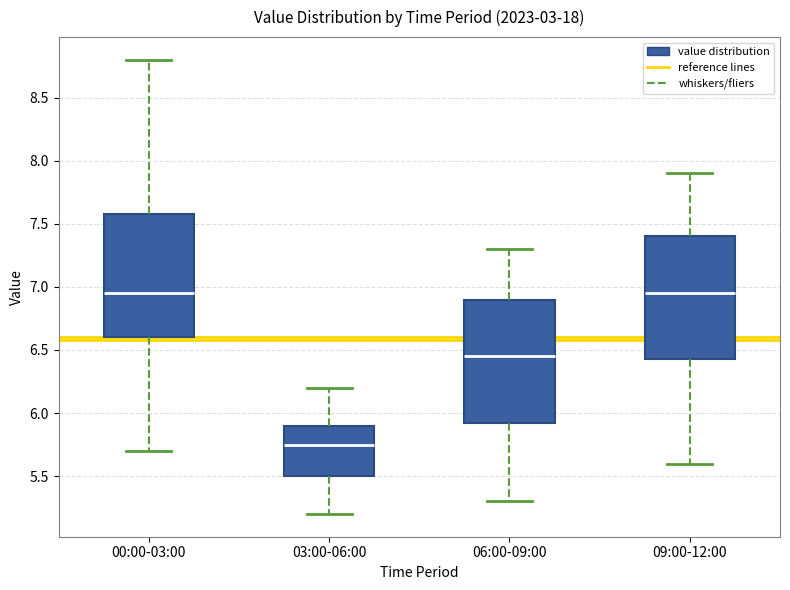

Reading left to right, transcribe this box plot: for each box, give where its median line is, the range the box spans, and where its two whiskers end, as read against the y-axis. The values are not printed on the chart, so give them approximately, as read against the axis.

00:00-03:00: median 6.95, box 6.60 to 7.60, whiskers 5.70 to 8.80
03:00-06:00: median 5.75, box 5.50 to 5.90, whiskers 5.20 to 6.20
06:00-09:00: median 6.45, box 5.95 to 6.90, whiskers 5.30 to 7.30
09:00-12:00: median 6.95, box 6.45 to 7.40, whiskers 5.60 to 7.90